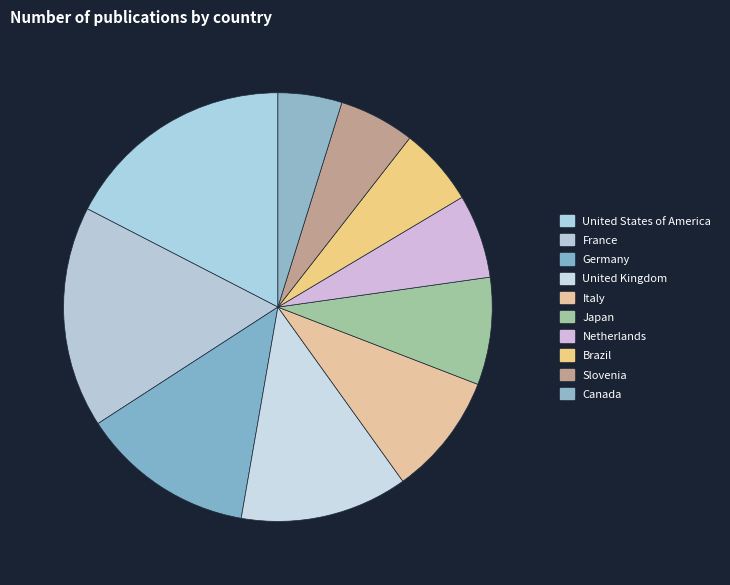

To the nearest percent, what is the combined percentage of Slovenia and Brazil?

12%